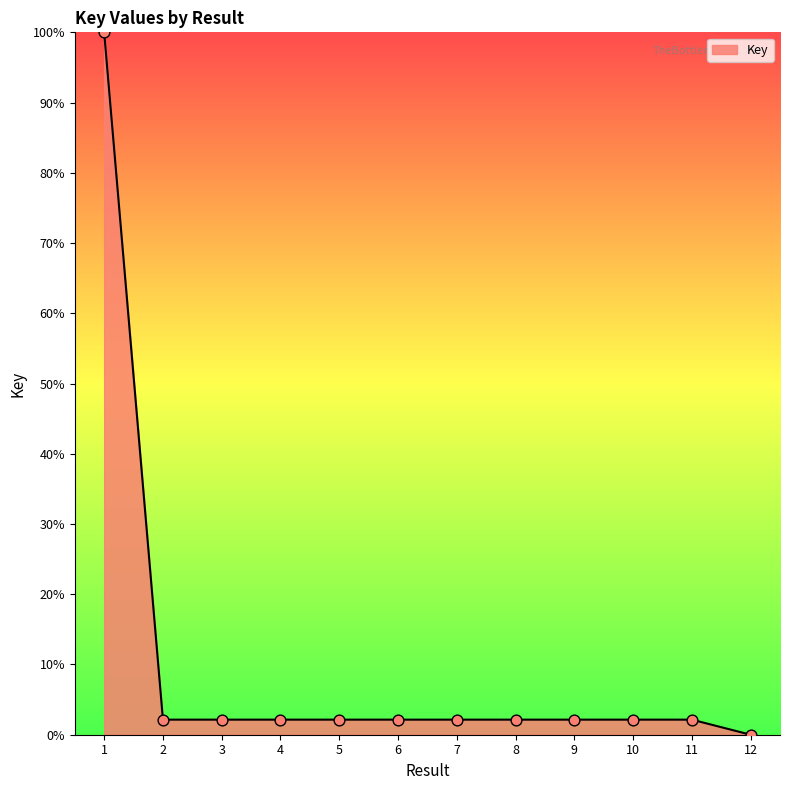

Which has a higher value, 10 or 1?

1